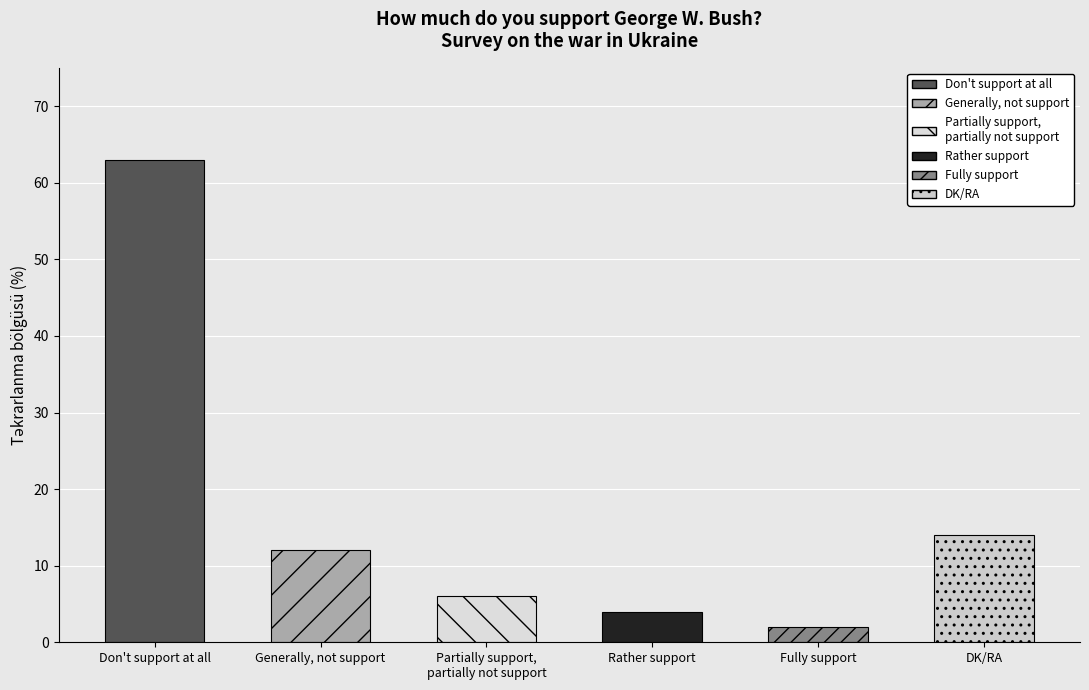

Which category has the highest value across all series?

Don't support at all